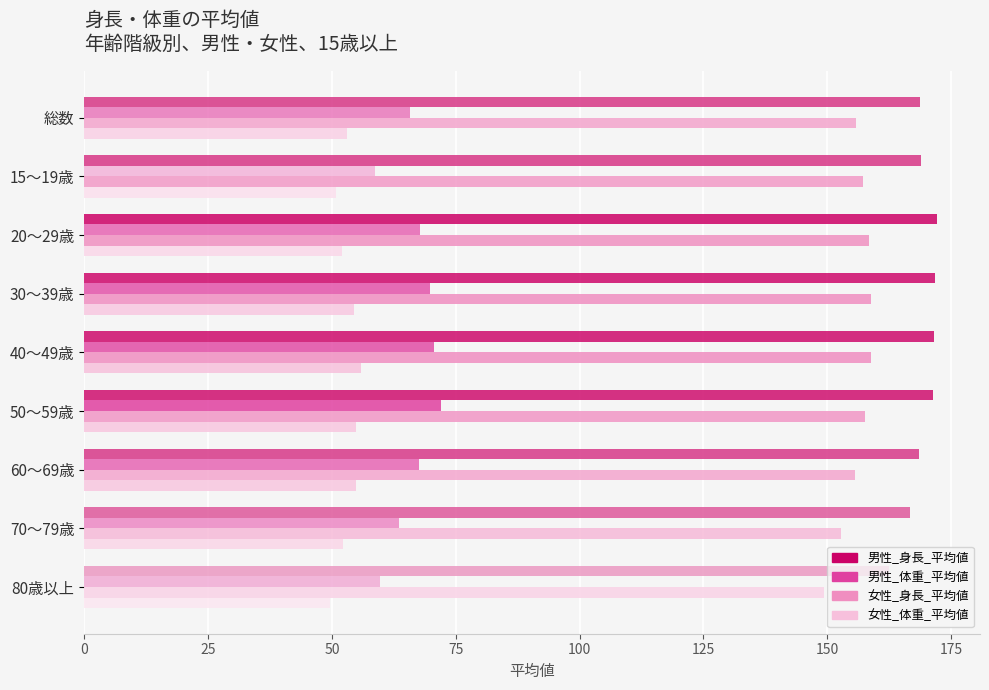

Rank the series by their maximum value, from highest to lowest.

男性_身長_平均値, 女性_身長_平均値, 男性_体重_平均値, 女性_体重_平均値